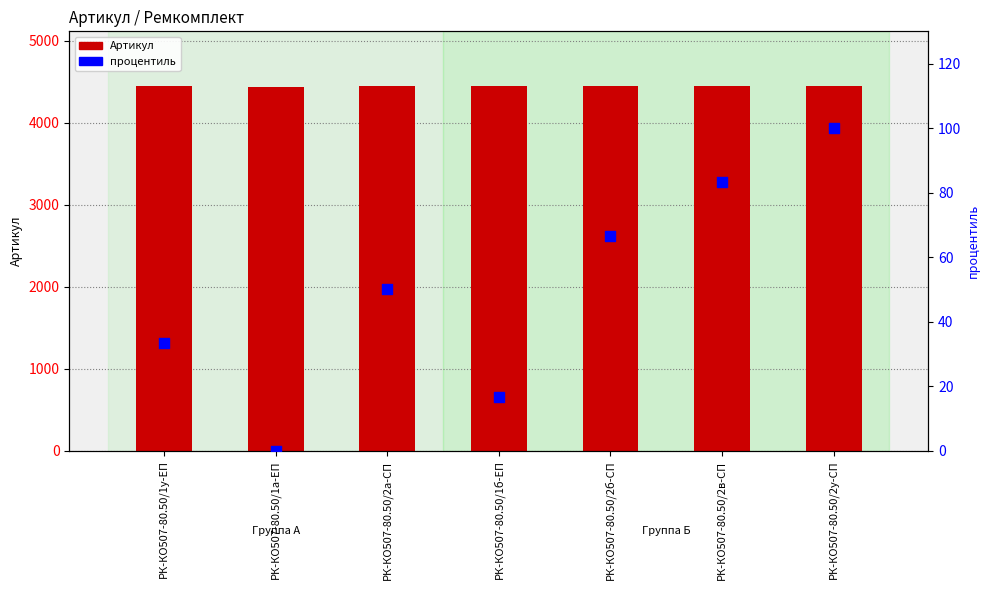

Which series reaches the minimum Y coordinate?

процентиль